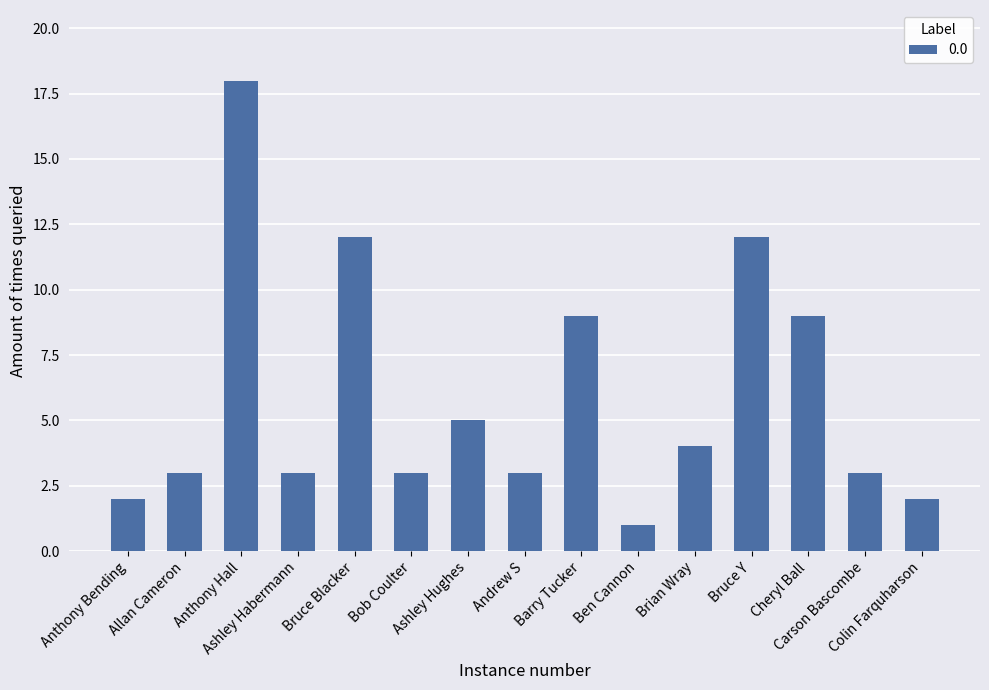

What is the maximum value shown in the chart?

18